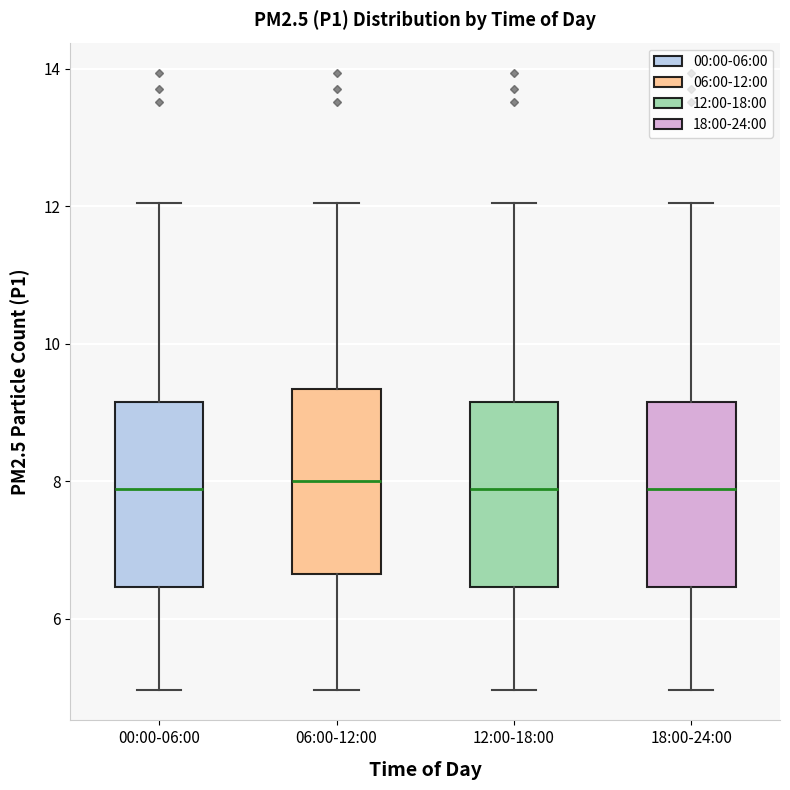

Reading left to right, read every box against the y-axis: the position of its median line, the range the box covers, and the ends of its whiskers. The values are not printed on the chart, so give them approximately, as read against the axis.

00:00-06:00: median 7.8, box 6.4 to 9.2, whiskers 5.0 to 12.0
06:00-12:00: median 8.0, box 6.6 to 9.4, whiskers 5.0 to 12.0
12:00-18:00: median 7.8, box 6.4 to 9.2, whiskers 5.0 to 12.0
18:00-24:00: median 7.8, box 6.4 to 9.2, whiskers 5.0 to 12.0